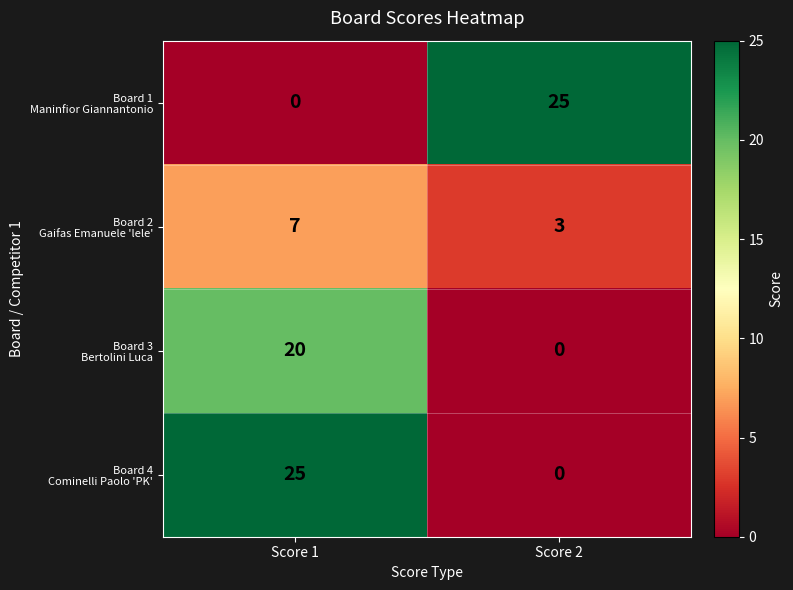

What is the total value across all series at Score 2?

28